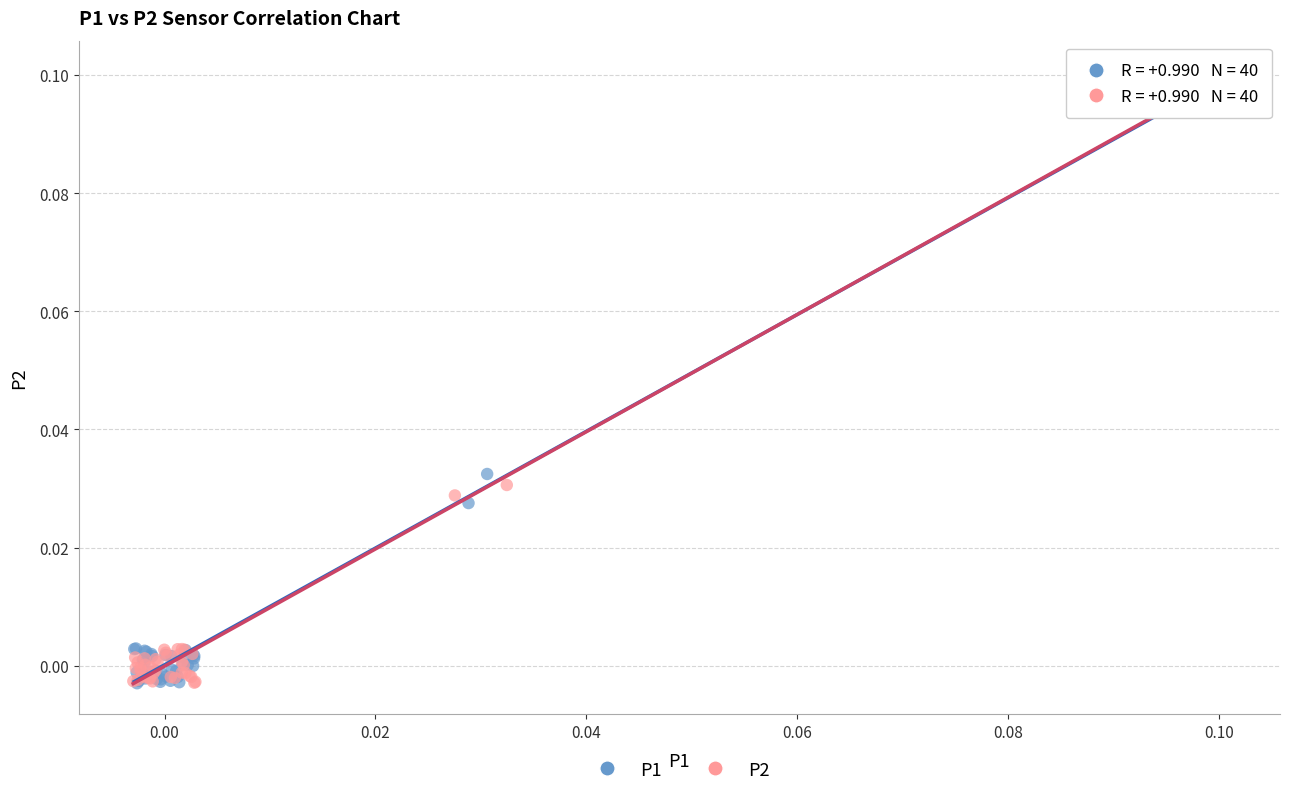

What are all the series names shown in the legend?

P1, P2